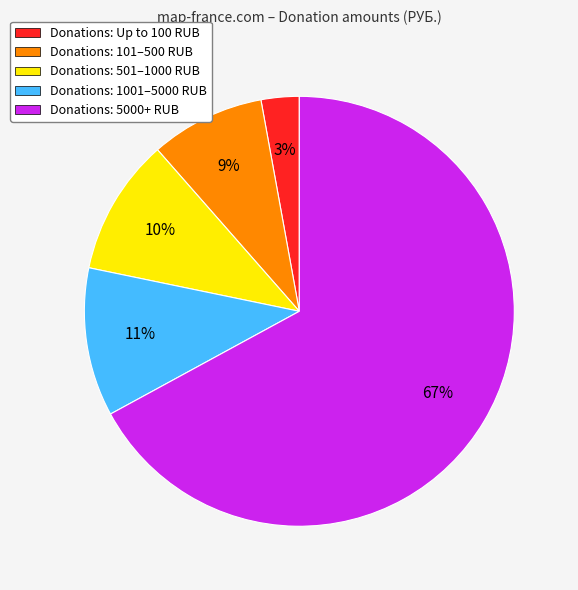

Does any single category account for the majority?

Yes